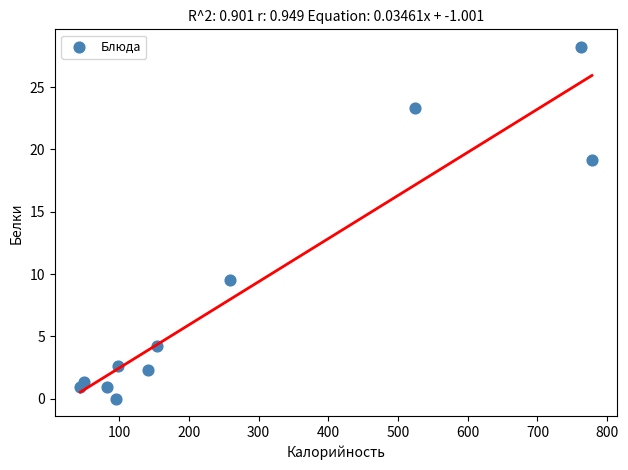

What is the range of X values (max minus min)?

733.9